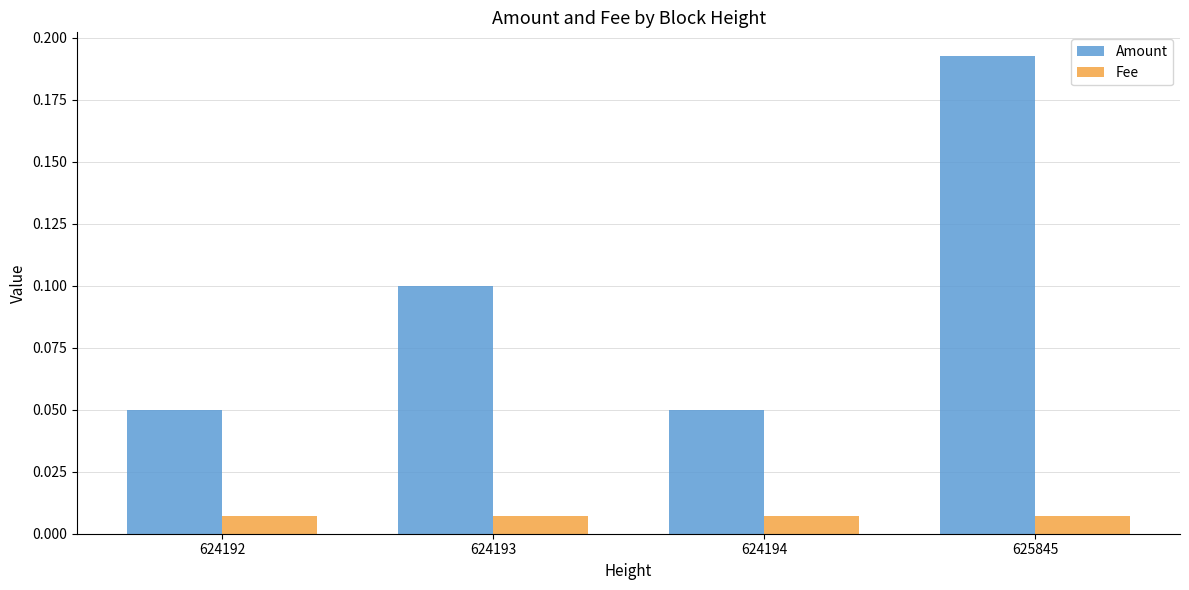

True or false: Amount has a value of 0.2 at 624193.

False